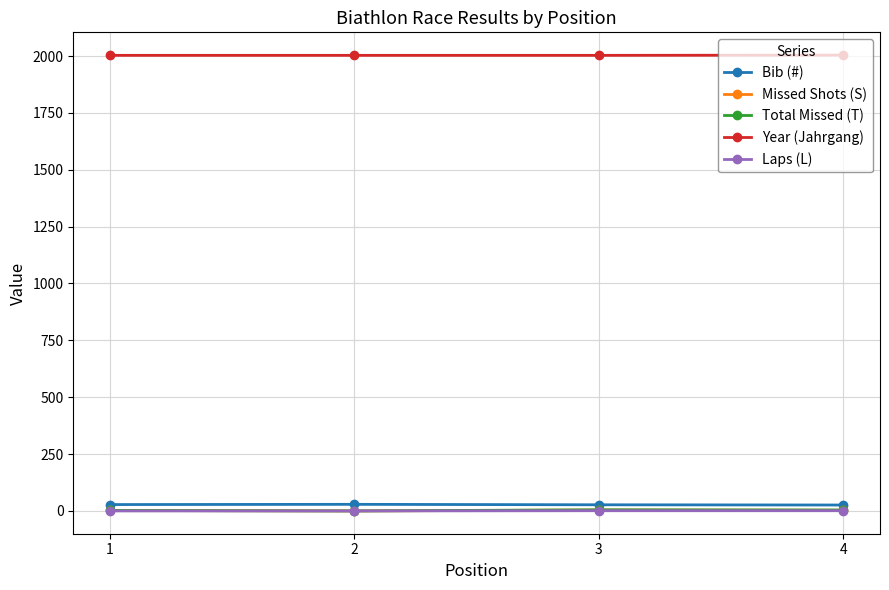

True or false: Bib (#) and Laps (L) cross at least once.

False